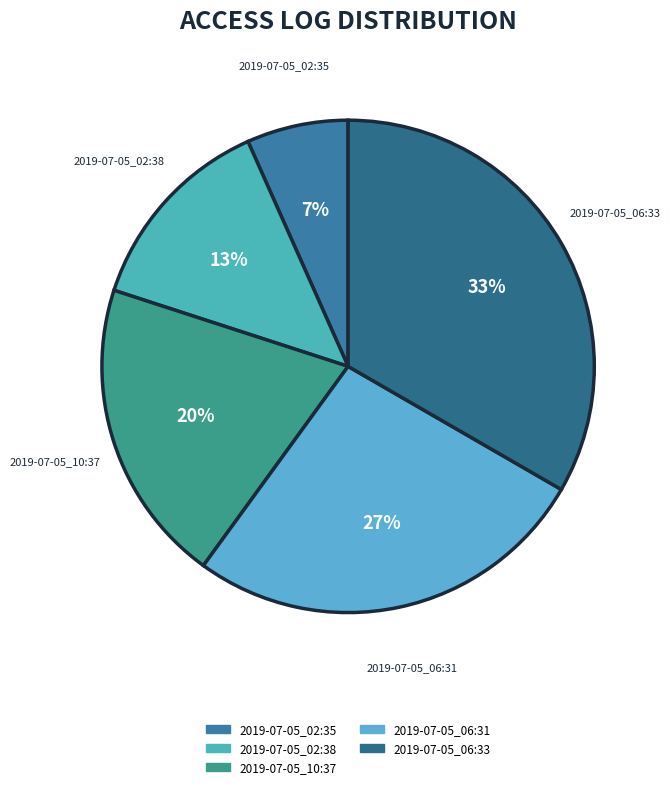

Is there a majority slice in this chart?

No